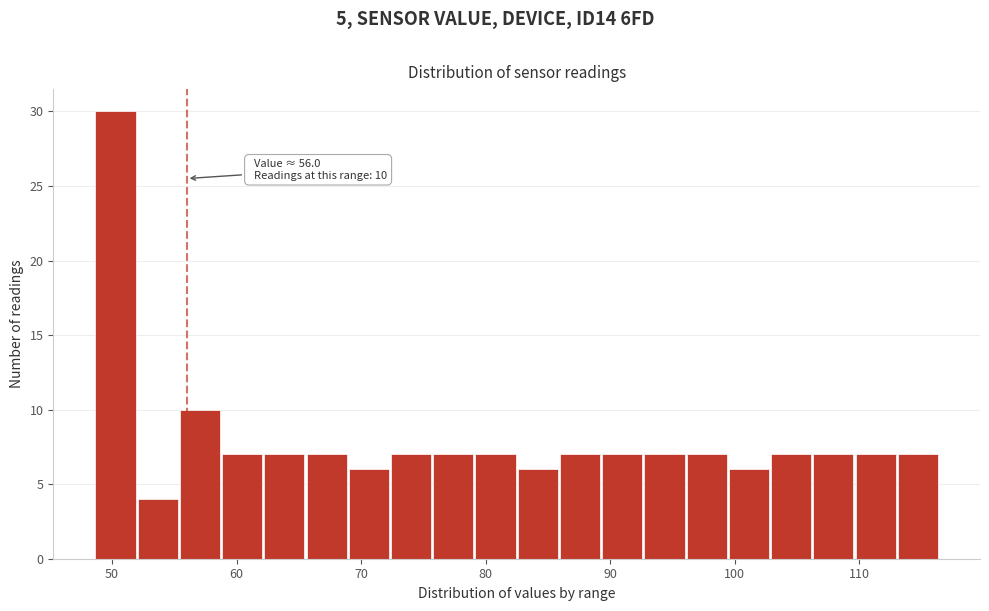

Read against the x-axis, roughly where is the centre of the tallest bar?

50